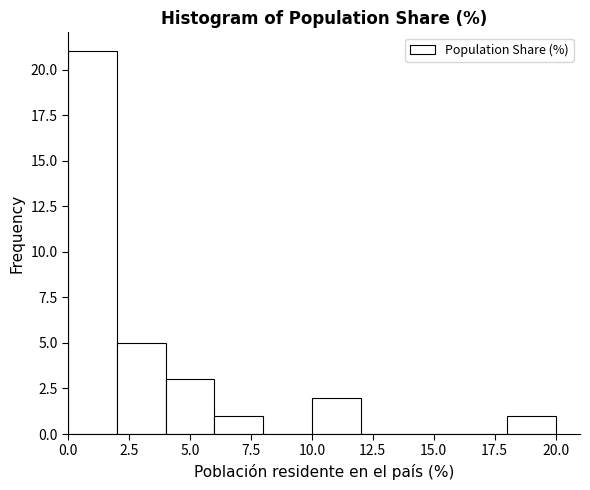

Reading left to right, list every bar in this chart as the range it spans on the x-axis followed by its height. The values are not printed on the chart, so give them approximately, as read against the axis.

0 to 2: 21
2 to 4: 5
4 to 6: 3
6 to 8: 1
8 to 10: 0
10 to 12: 2
12 to 14: 0
14 to 16: 0
16 to 18: 0
18 to 20: 1